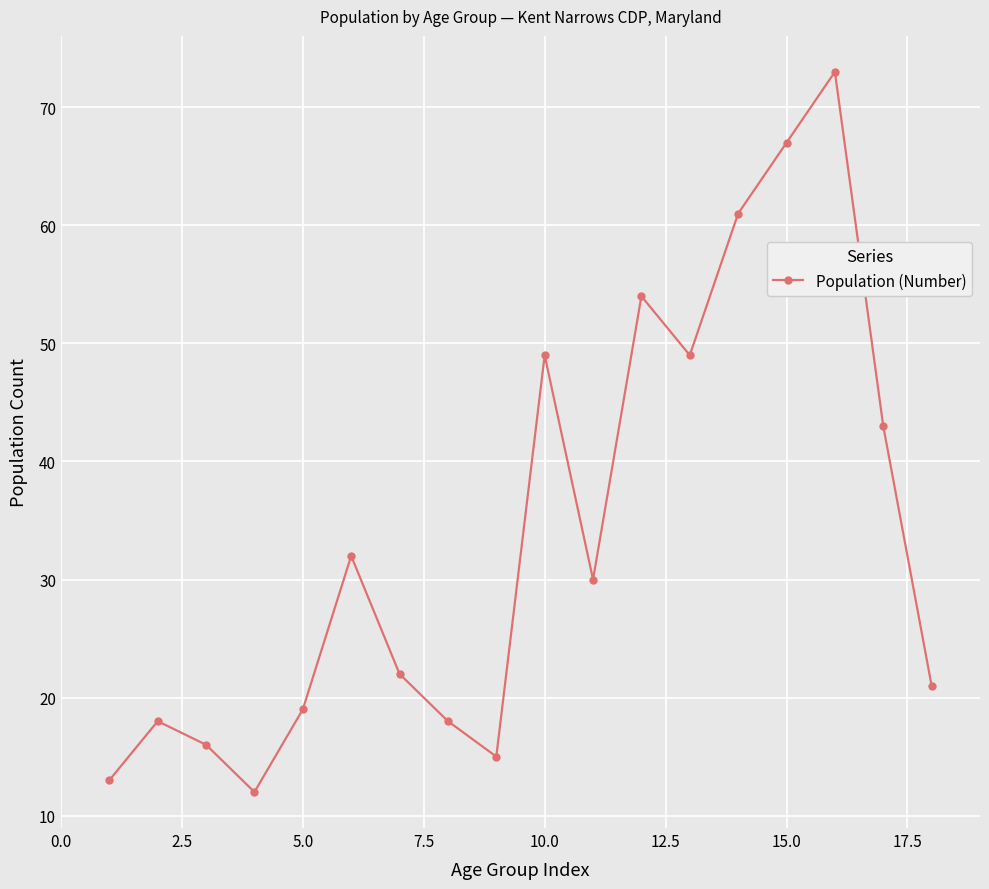

How many lines are shown in the chart?

1